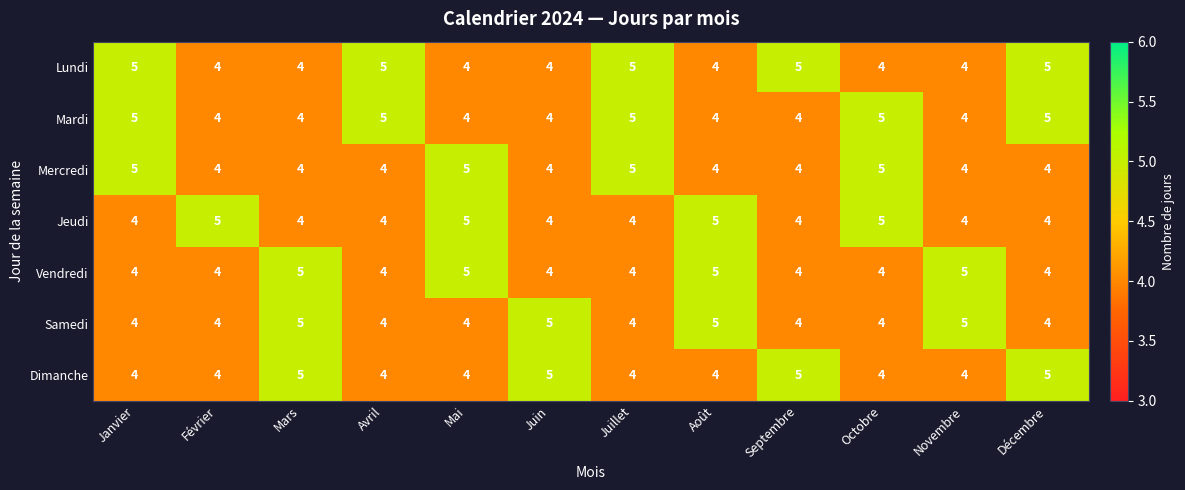

At how many categories does at least one series exceed 4?

12